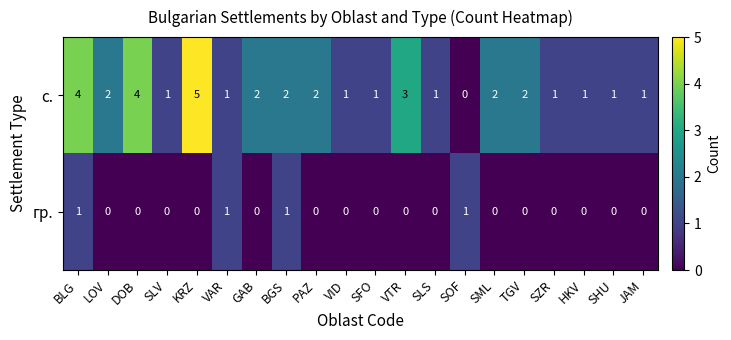

Between GAB and SFO, which series saw the biggest shift?

с.